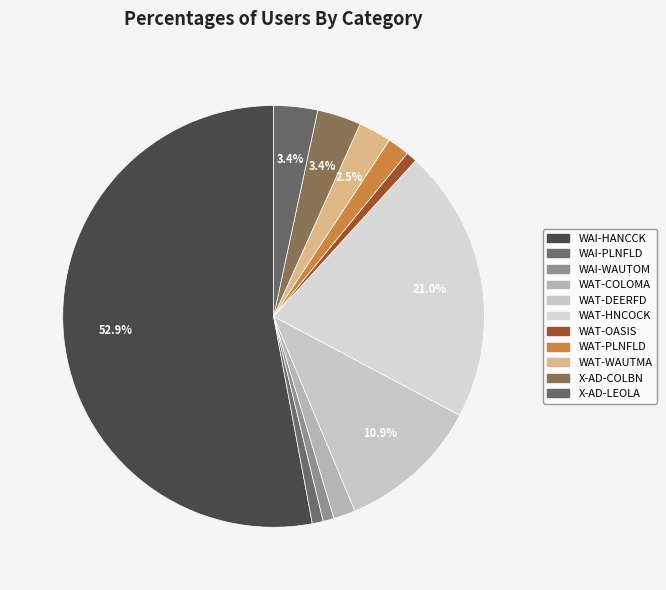

Is there any slice that represents more than half of the pie?

Yes